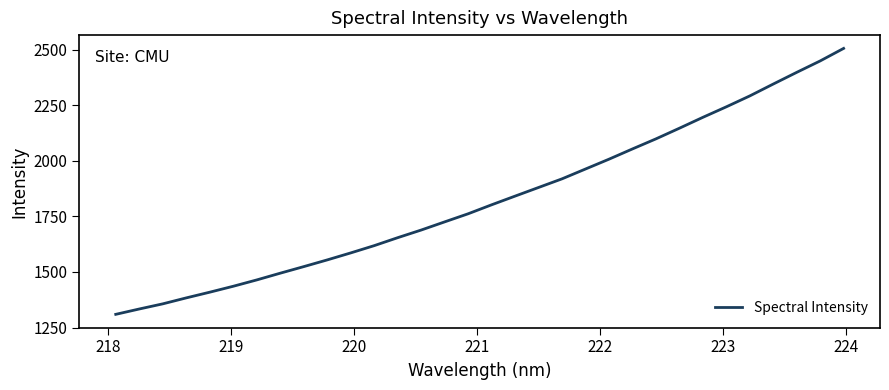

What is the difference between the maximum and minimum values?

1195.8